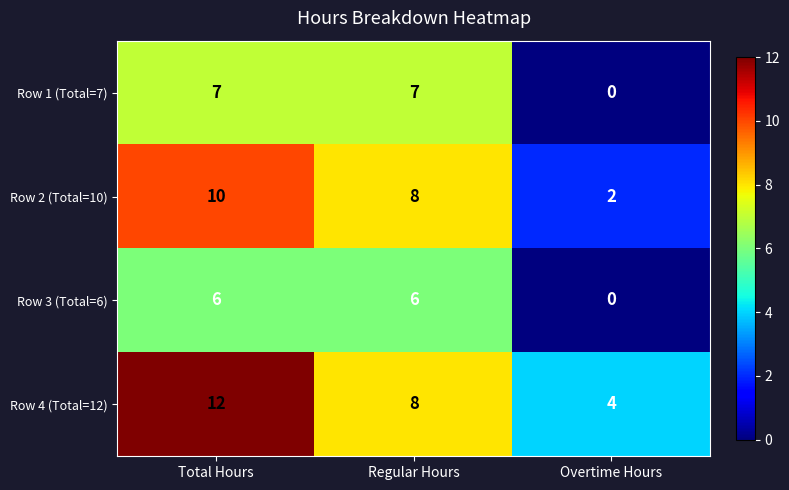

At which label does Row 2 (Total=10) first exceed 8?

Total Hours